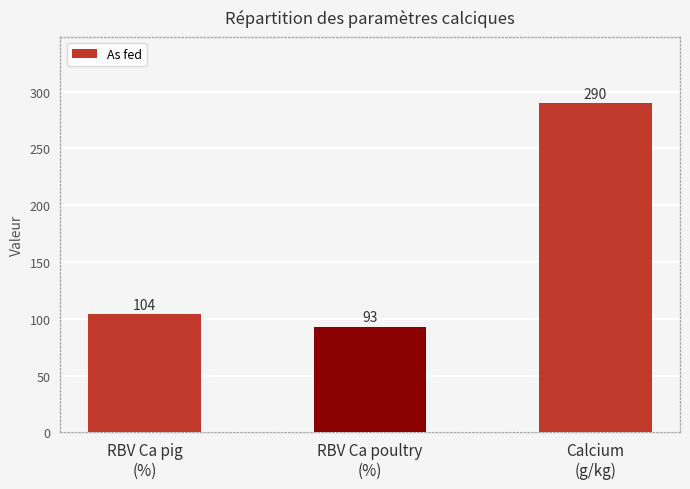

What is the sum of the values at RBV Ca poultry
(%) and RBV Ca pig
(%)?

197